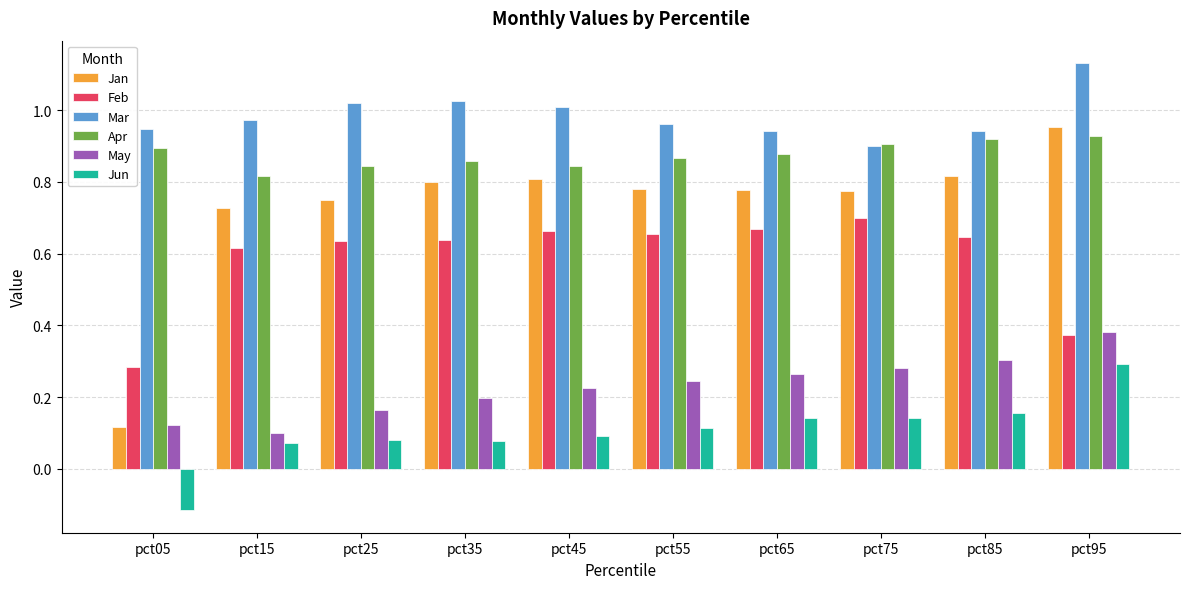

Is it true that Mar equals 0.9 at pct75?

True